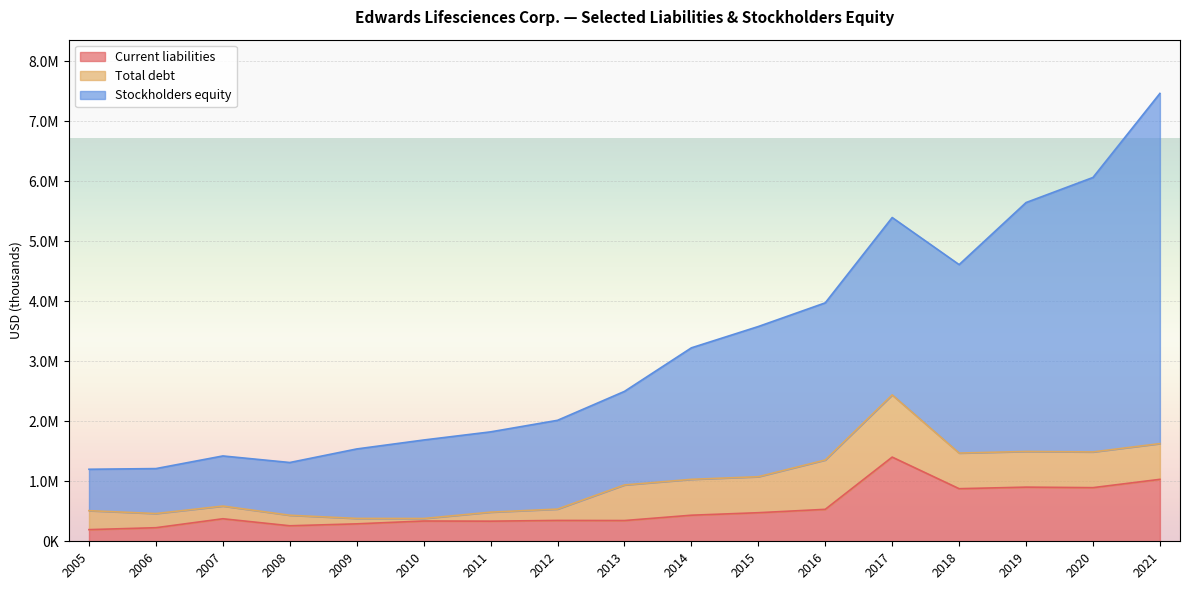

The value of Total debt at 2017 is 1036400. True or false?

True